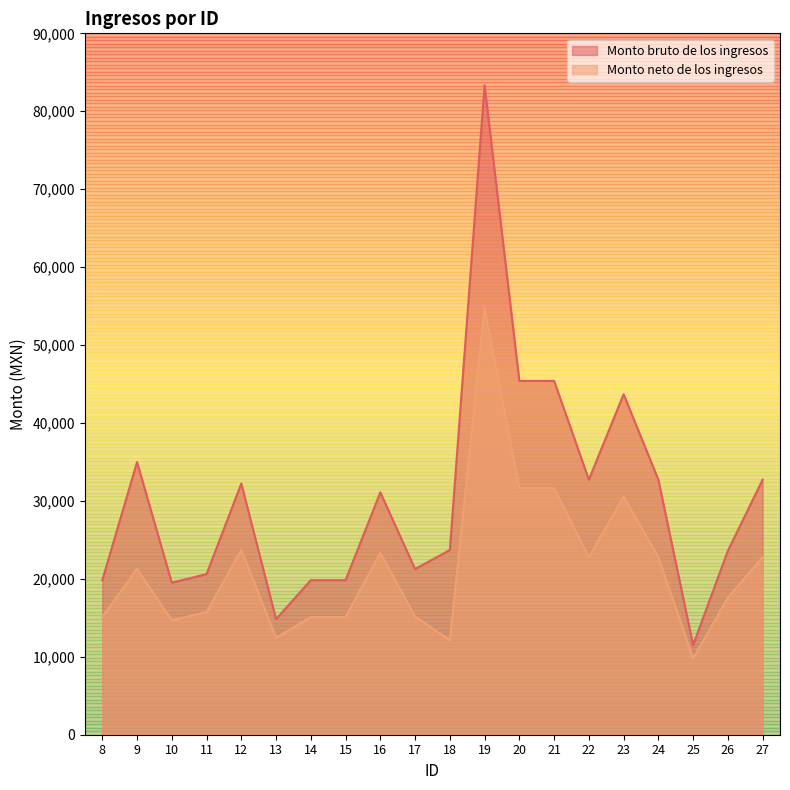

True or false: Monto bruto de los ingresos and Monto neto de los ingresos cross at least once.

False